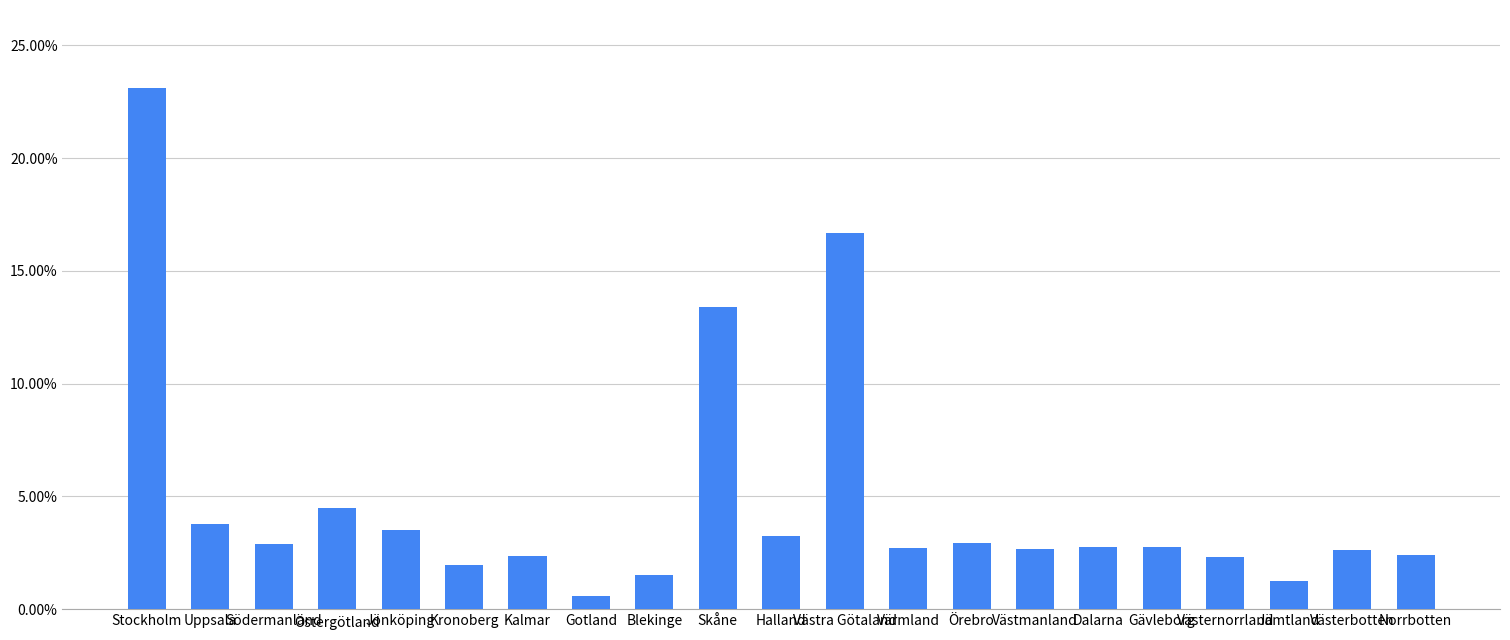

At which label is the value closest to 0?

Gotland